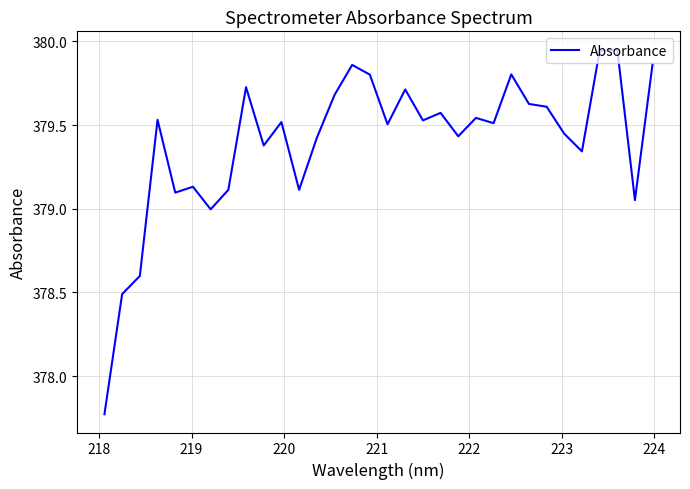

What is the difference between the maximum and minimum values?

2.2